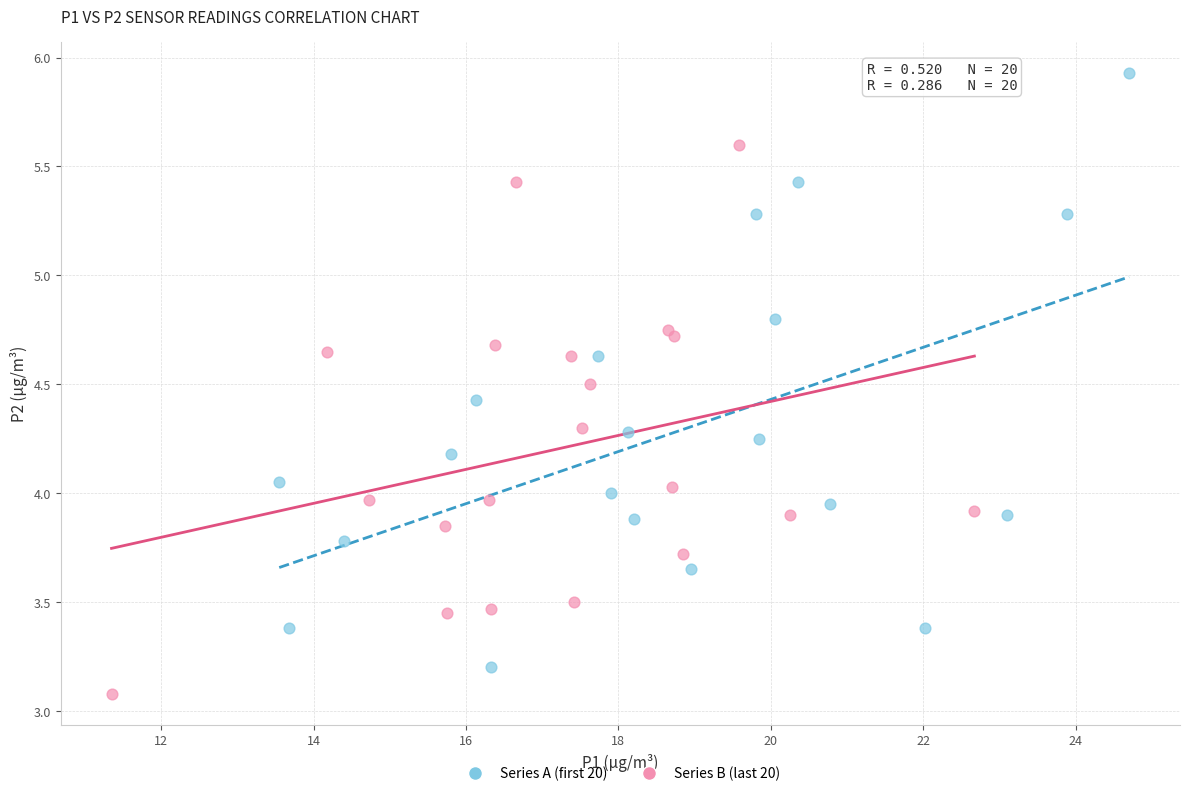

Which series contains the highest Y value?

Series A (first 20)